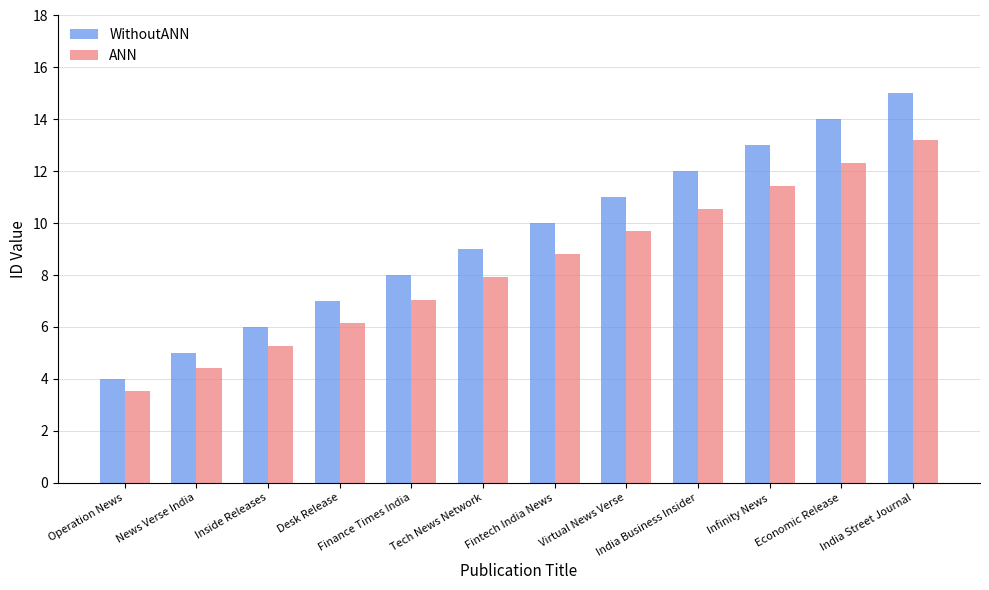

What is the difference between the maximum and minimum values in the WithoutANN series?

11.0